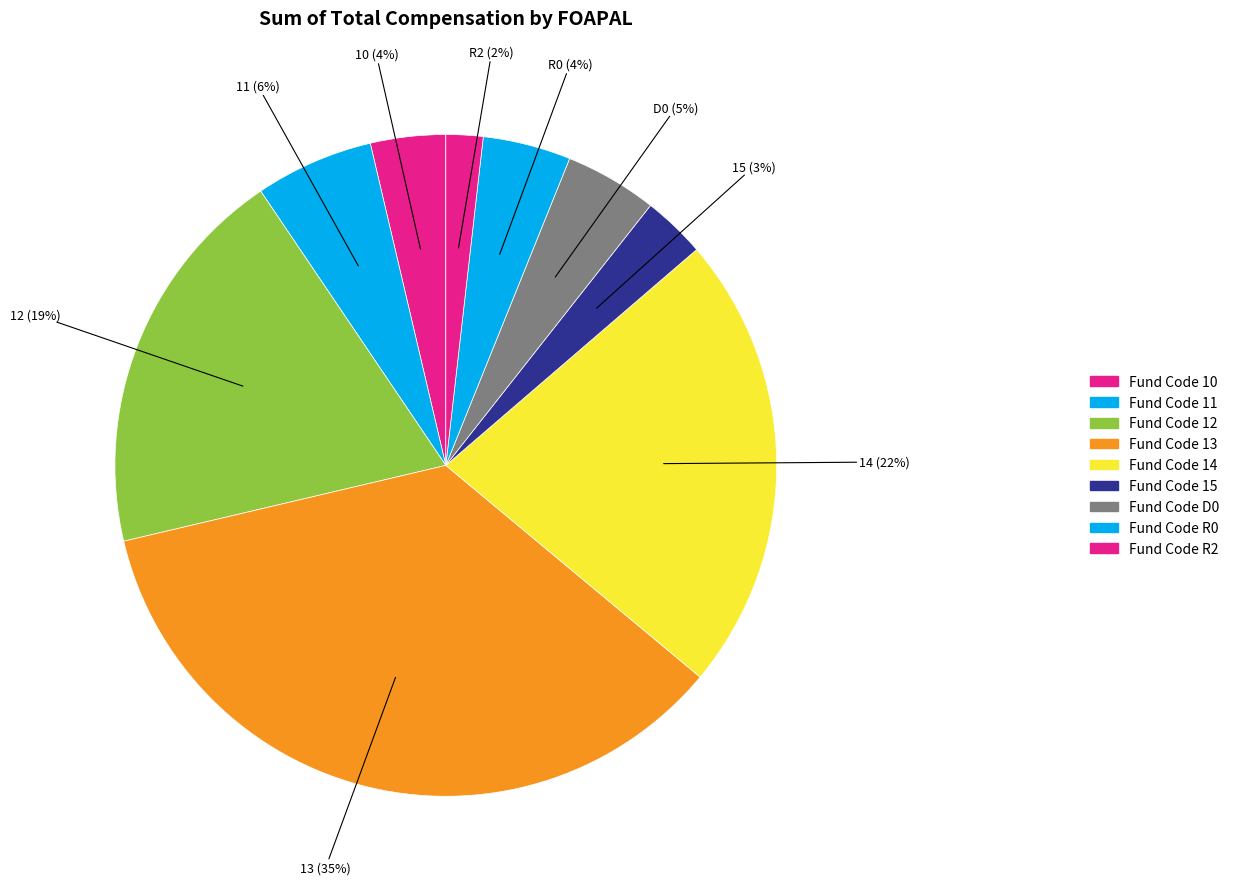

How many slices are in this pie chart?

9